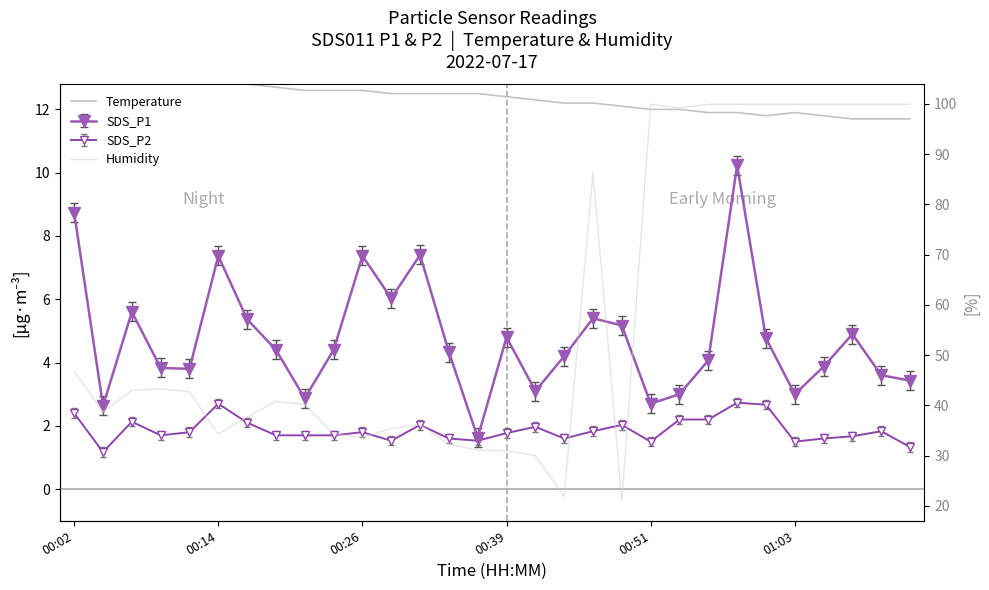

At which label is Humidity closest to 60?

00:02